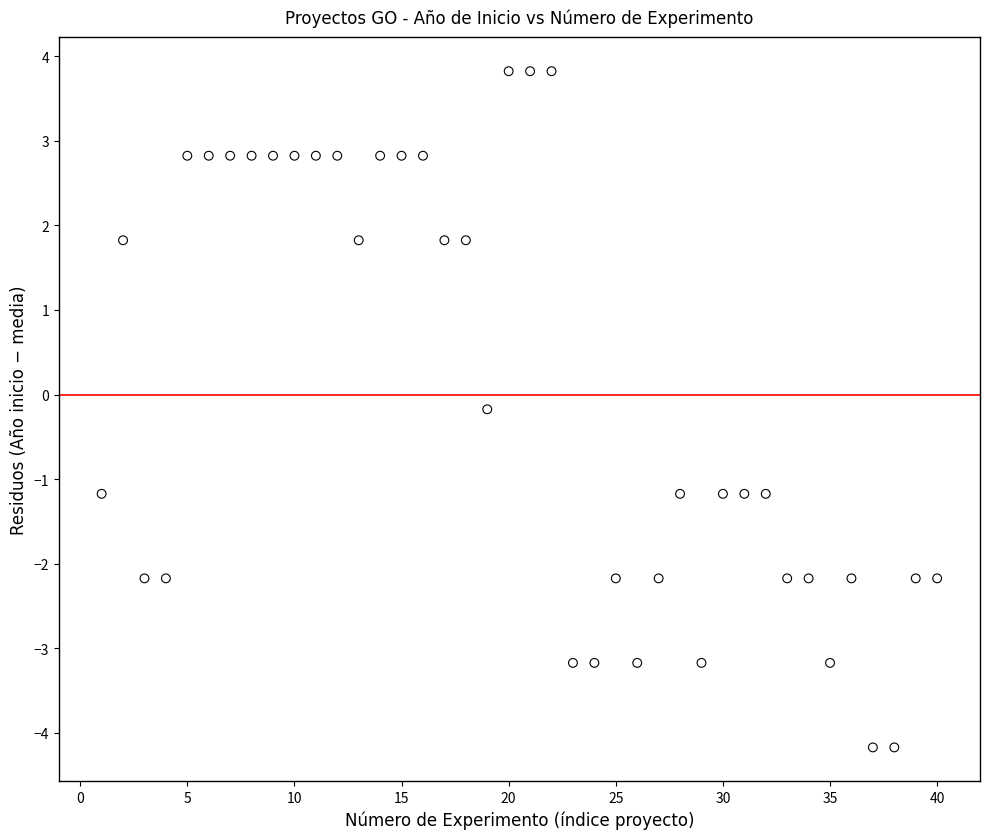

What is the range of Y values (max minus min)?

8.0